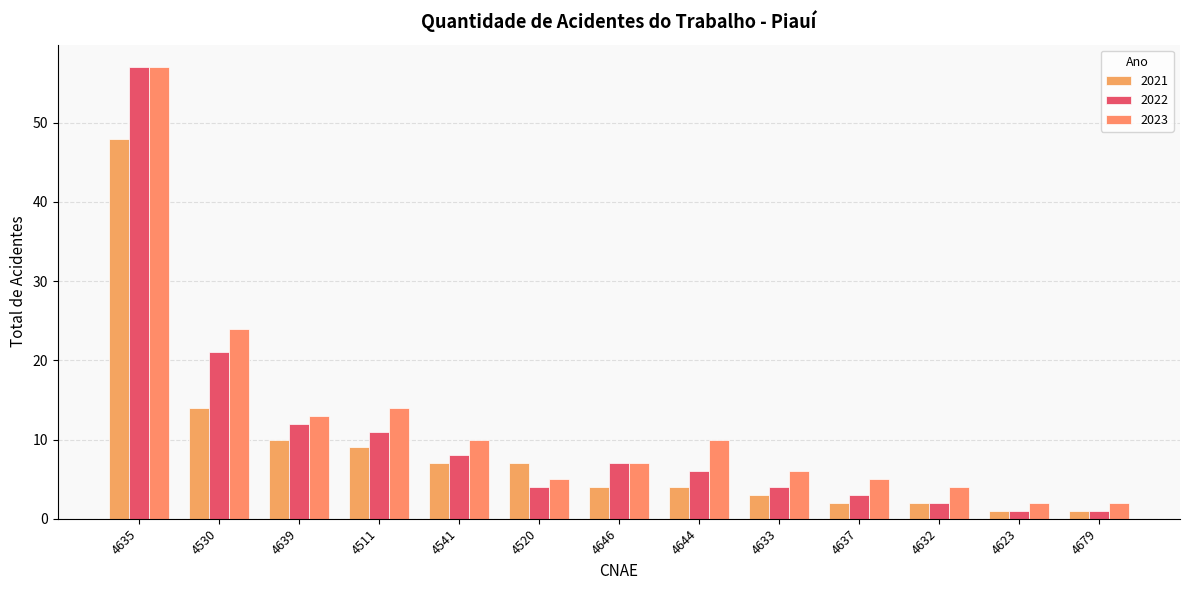

Rank the series by their maximum value, from lowest to highest.

2021, 2022, 2023